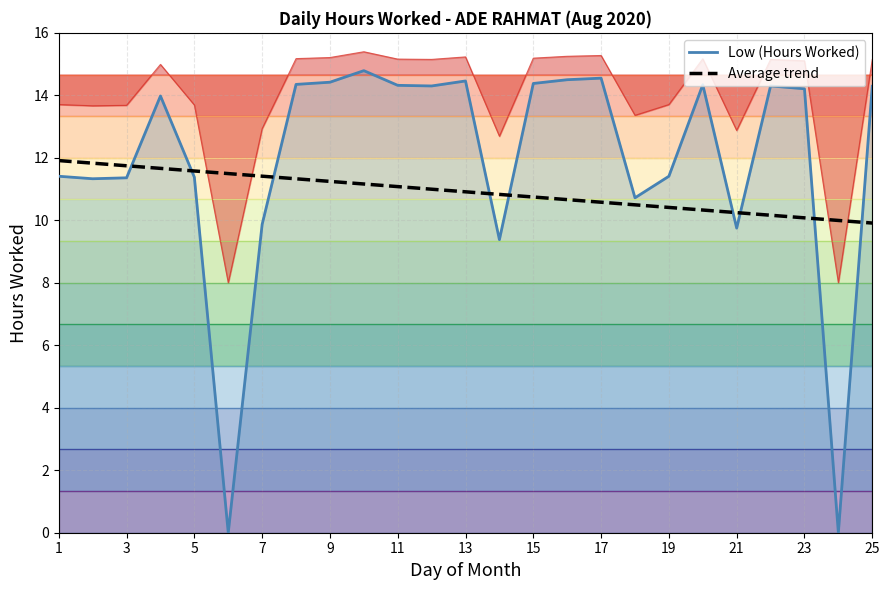

Which has a higher value, 3 or 19?

19